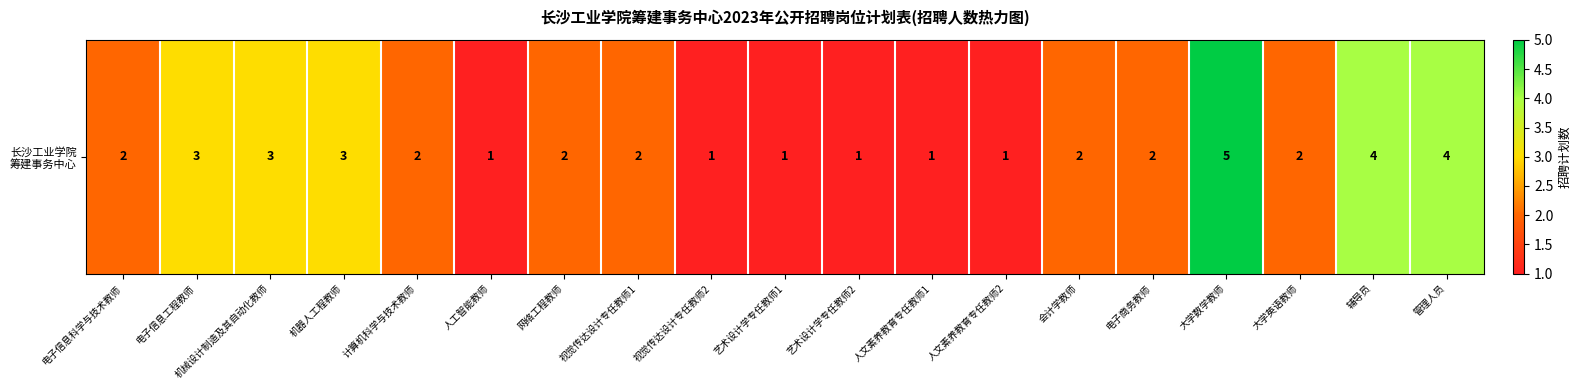

How many data points are less than 2?

6